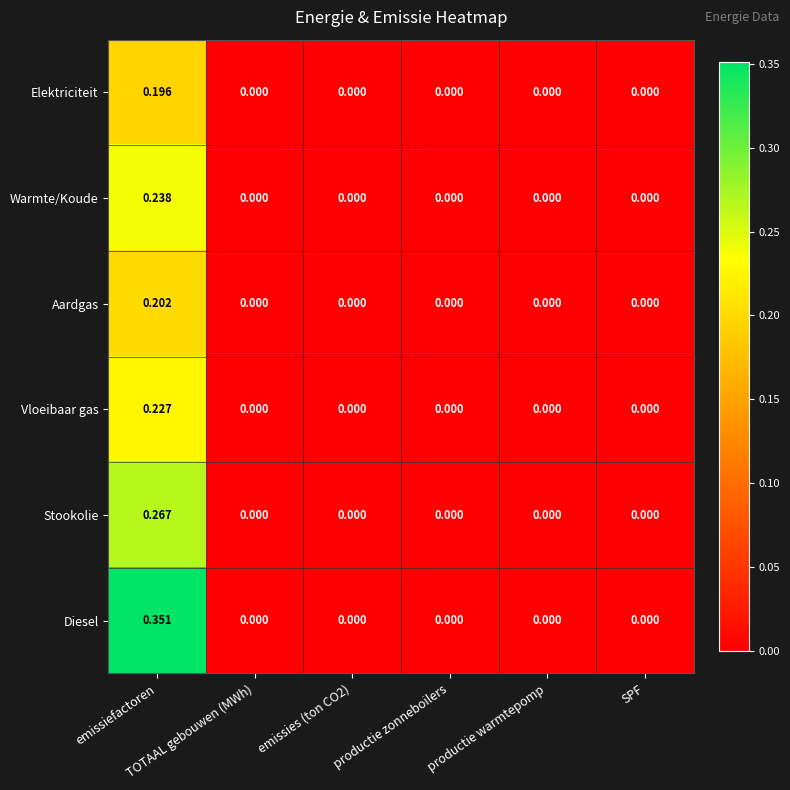

Which series has the largest total across all categories?

Diesel